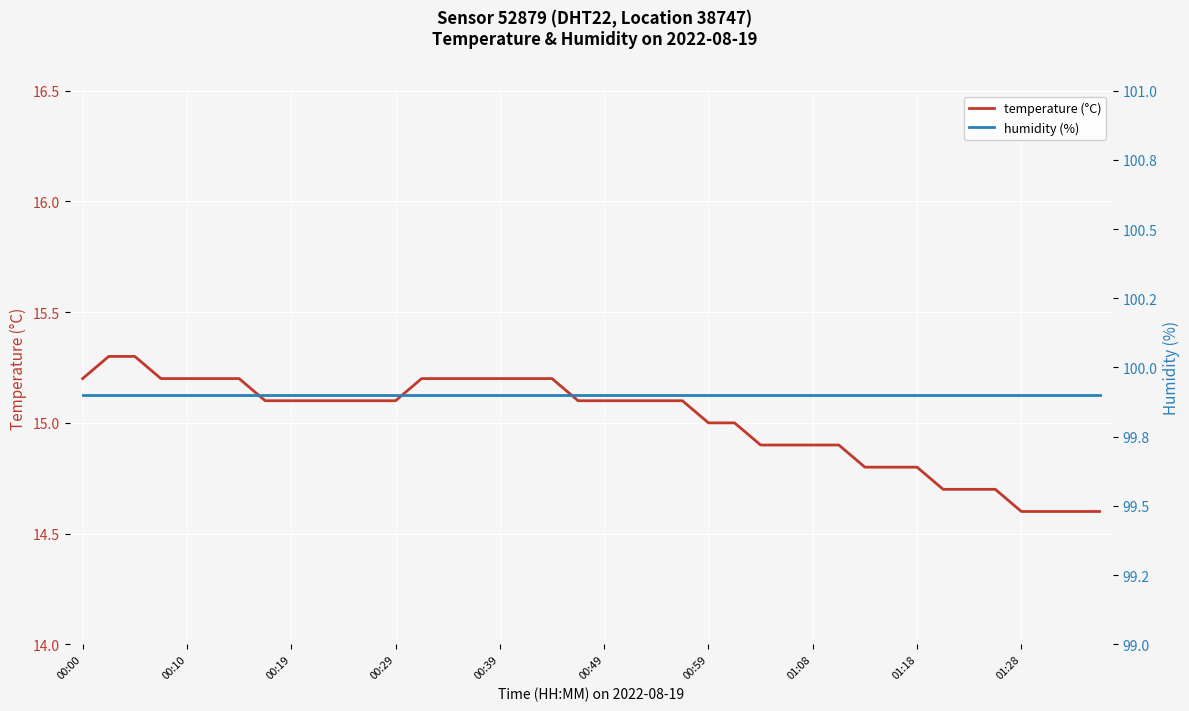

True or false: humidity (%) and temperature (°C) cross at least once.

False